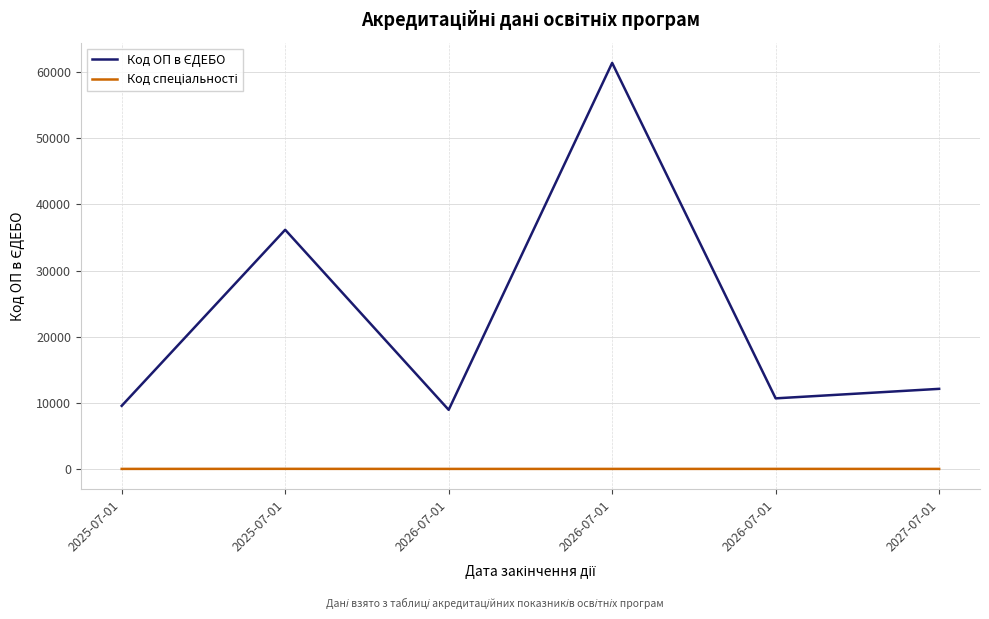

Which series has the largest range (max minus min)?

Код ОП в ЄДЕБО